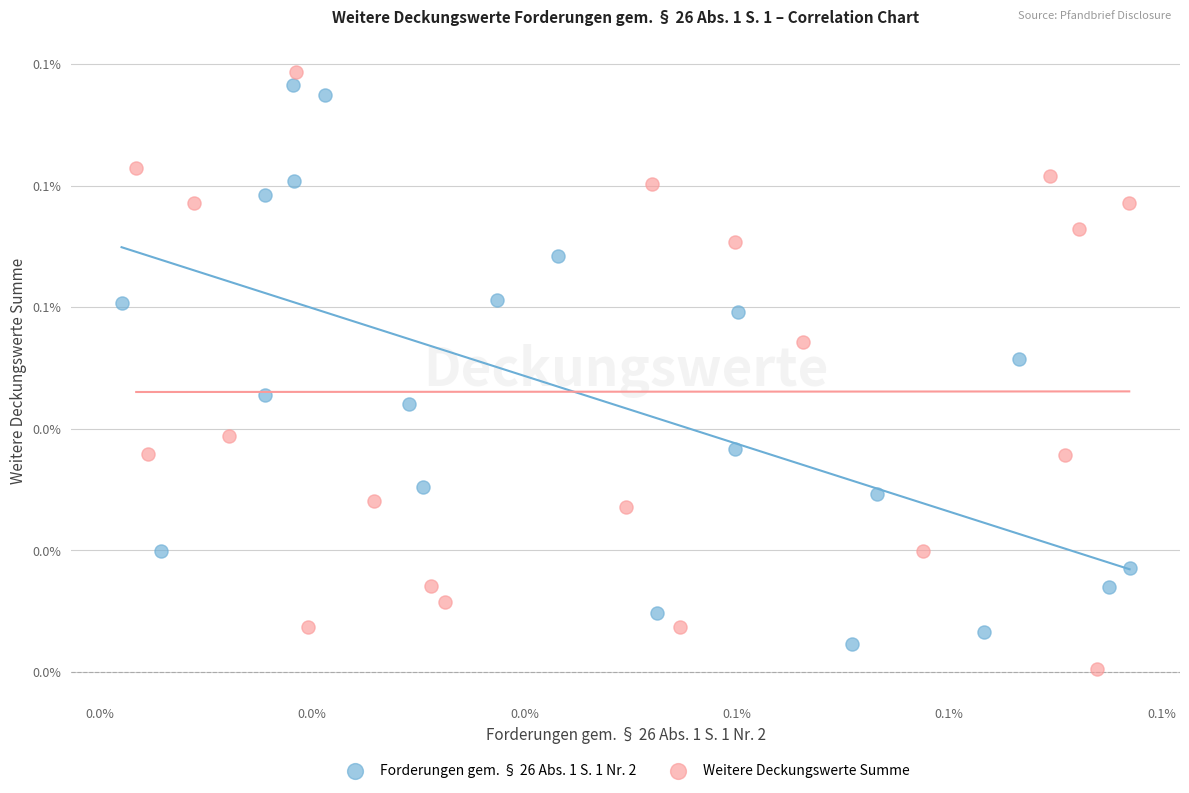

Which series has the largest Y range (max minus min)?

Weitere Deckungswerte Summe